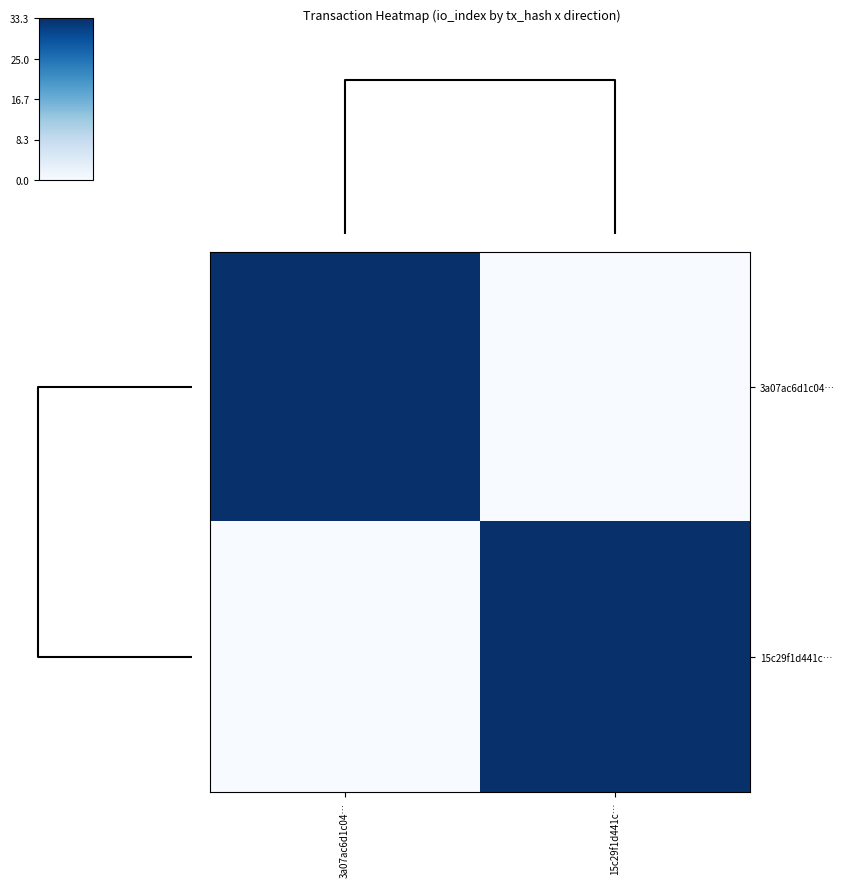

At 3a07ac6d1c04…, list the series in order from largest to smallest.

3a07ac6d1c04…, 15c29f1d441c…